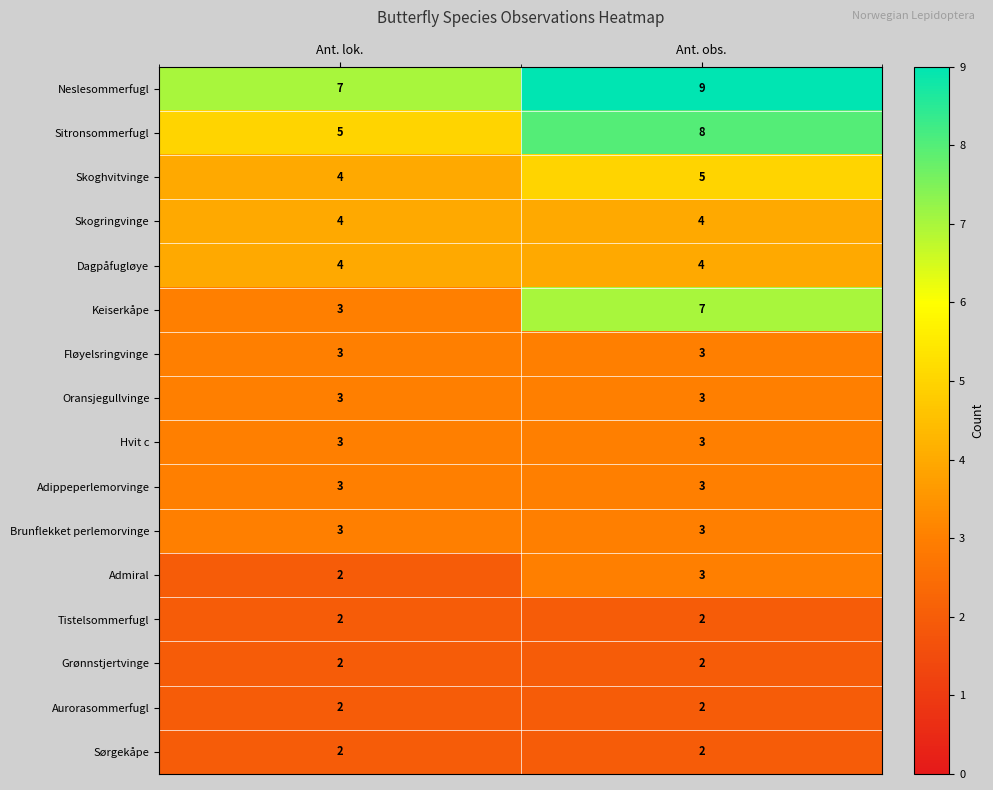

What is the sum of all Dagpåfugløye values?

8